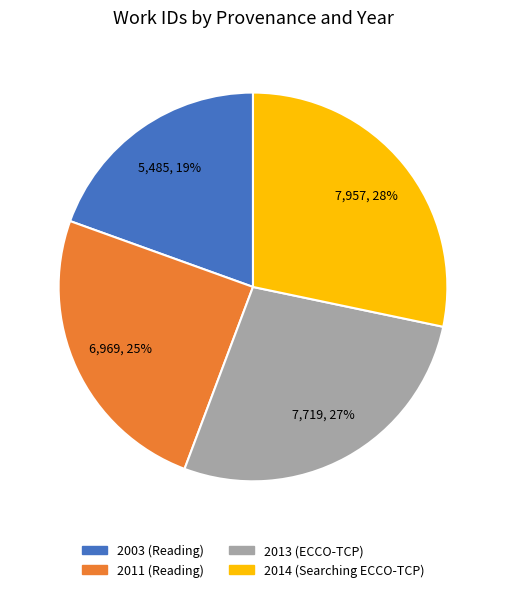

To the nearest percent, what is the difference between the largest and smallest slice percentages?

9%